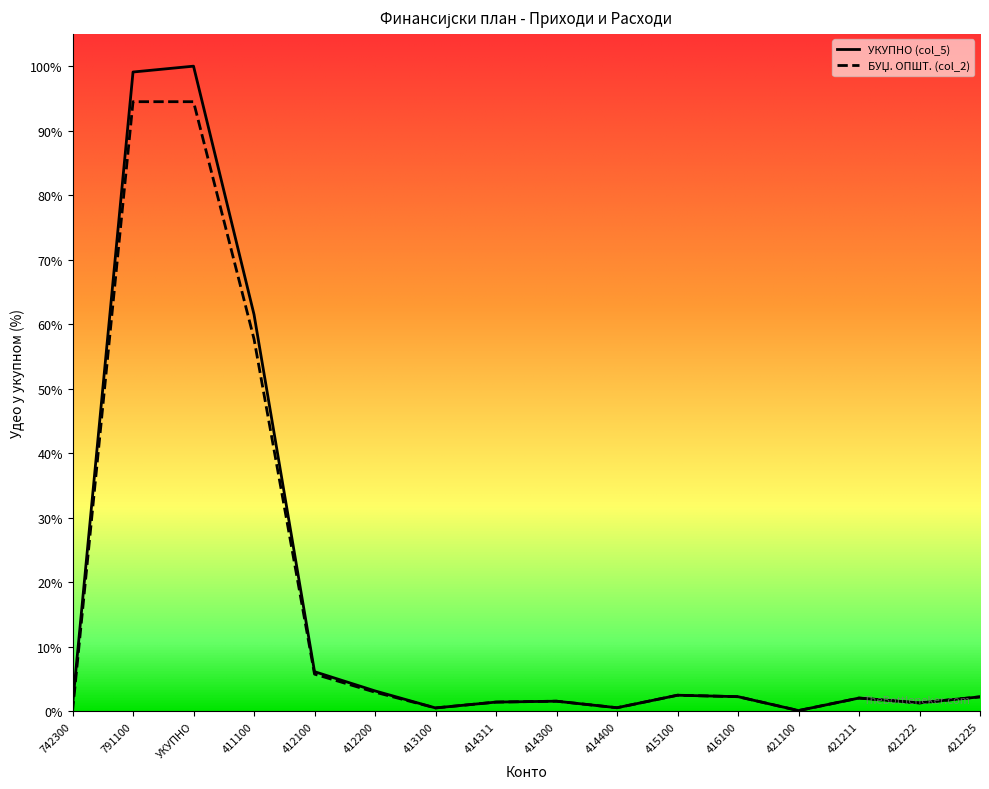

Which series changed the most between 411100 and 413100?

УКУПНО (col_5)